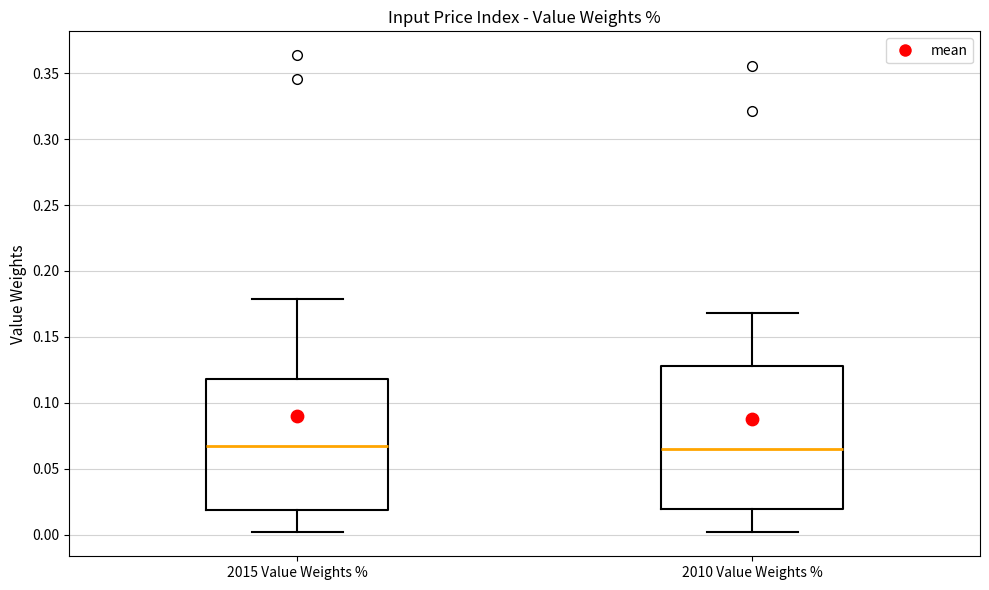

Where does the lower whisker of the box for 2015 Value Weights % end on the y-axis? The values are not printed on the chart, so give them approximately, as read against the axis.

0.000